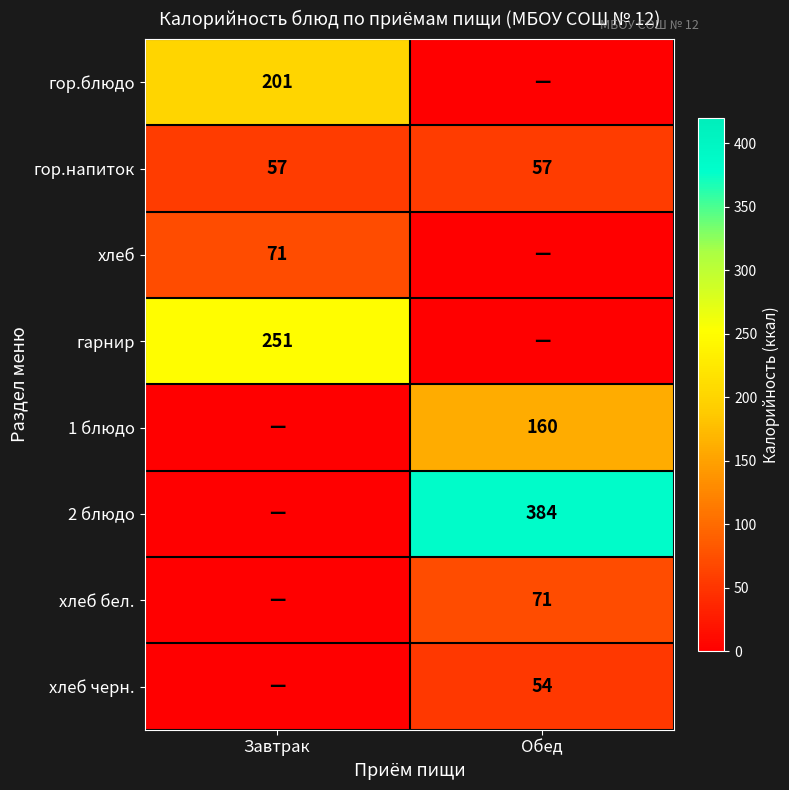

Read the гор.напиток value at Завтрак.

57